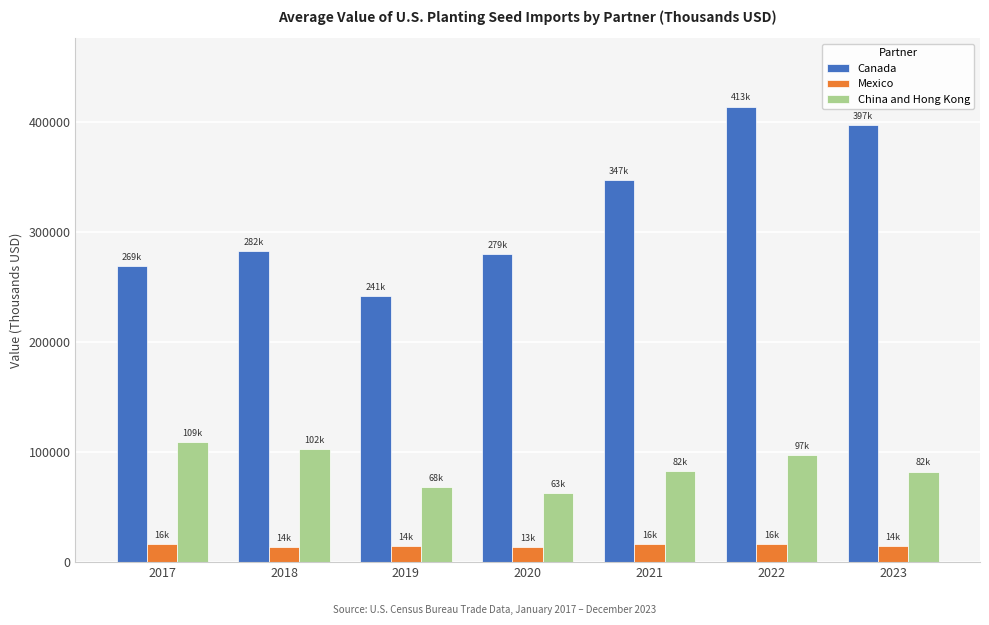

What is the total value across all series at 2023?

493984